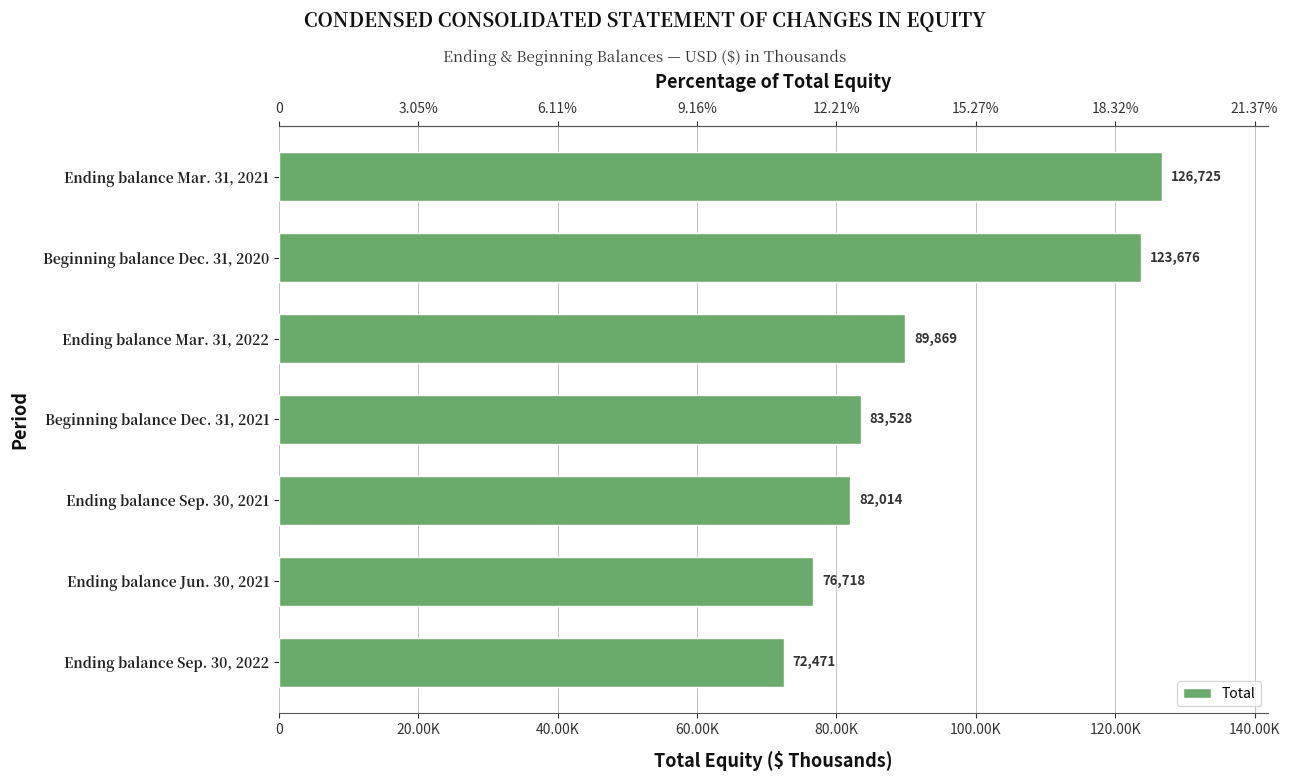

What is the greatest value displayed?

126725